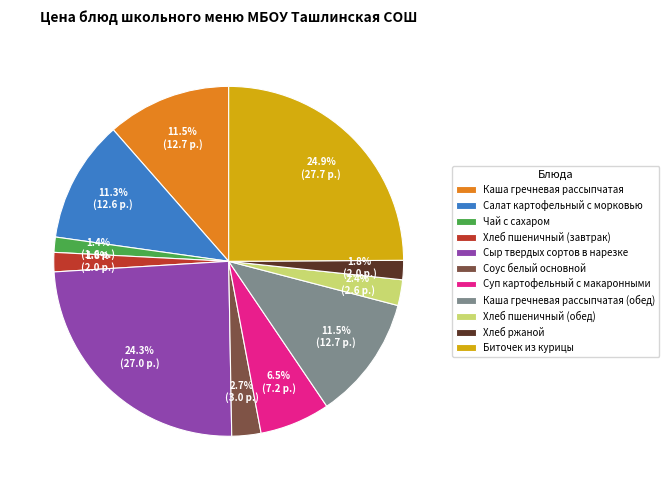

Between Сыр твердых сортов в нарезке and Салат картофельный с морковью, which is larger?

Сыр твердых сортов в нарезке